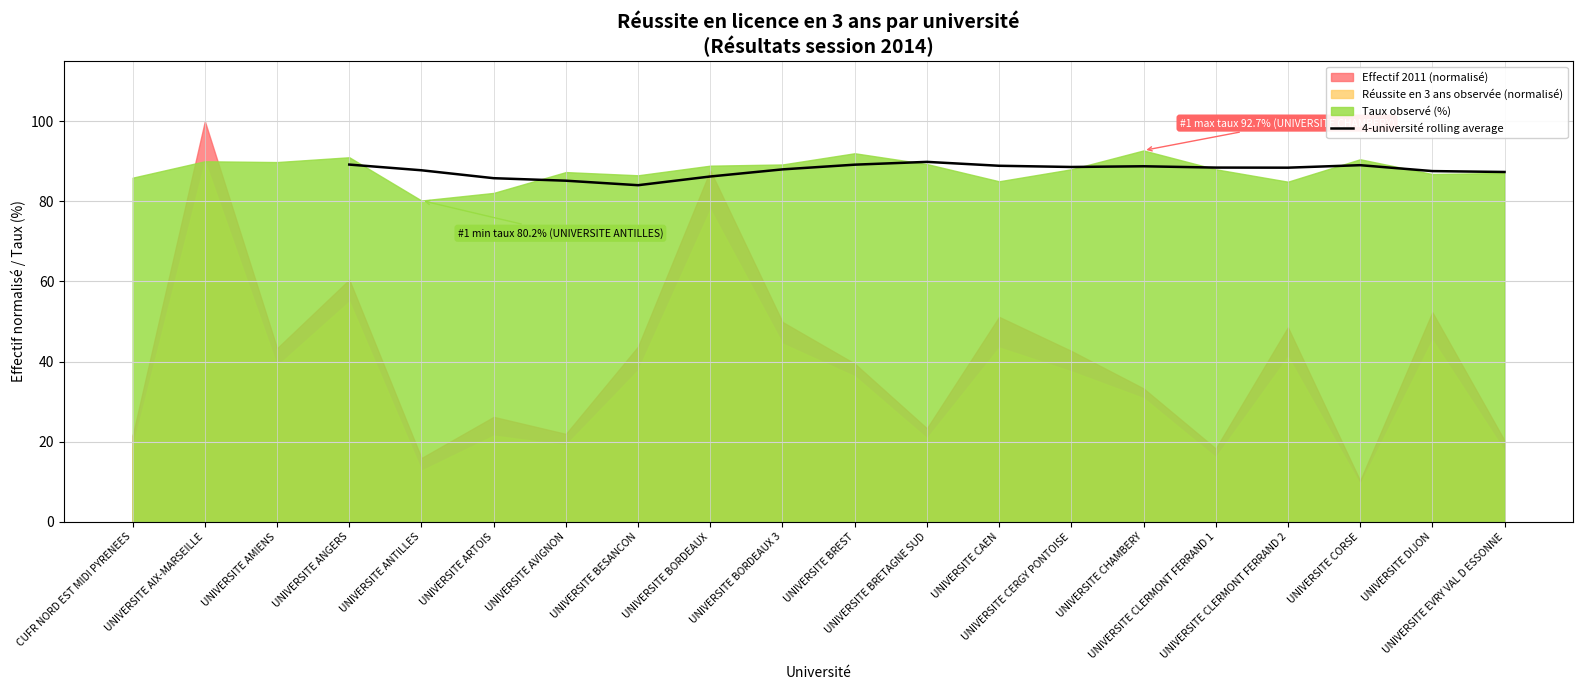

What is the highest value of the 4-université rolling average series?

89.9